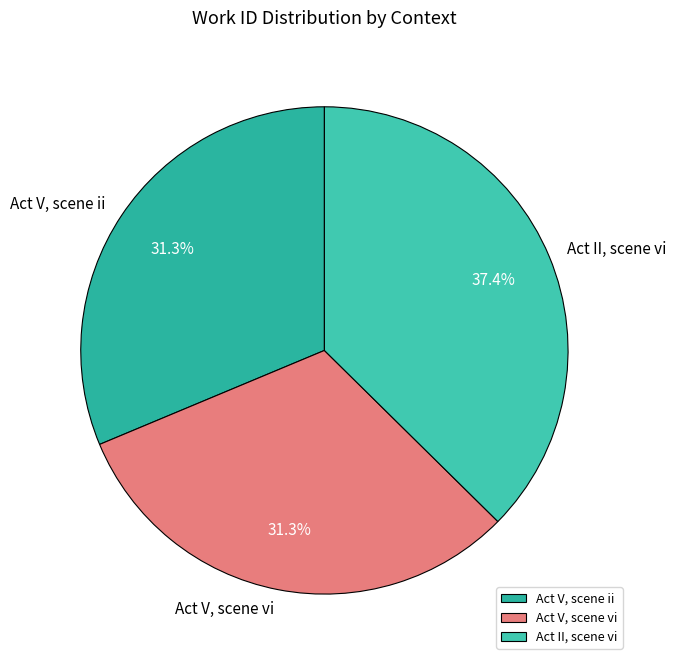

How much of the chart is everything except Act II, scene vi?

62.6%